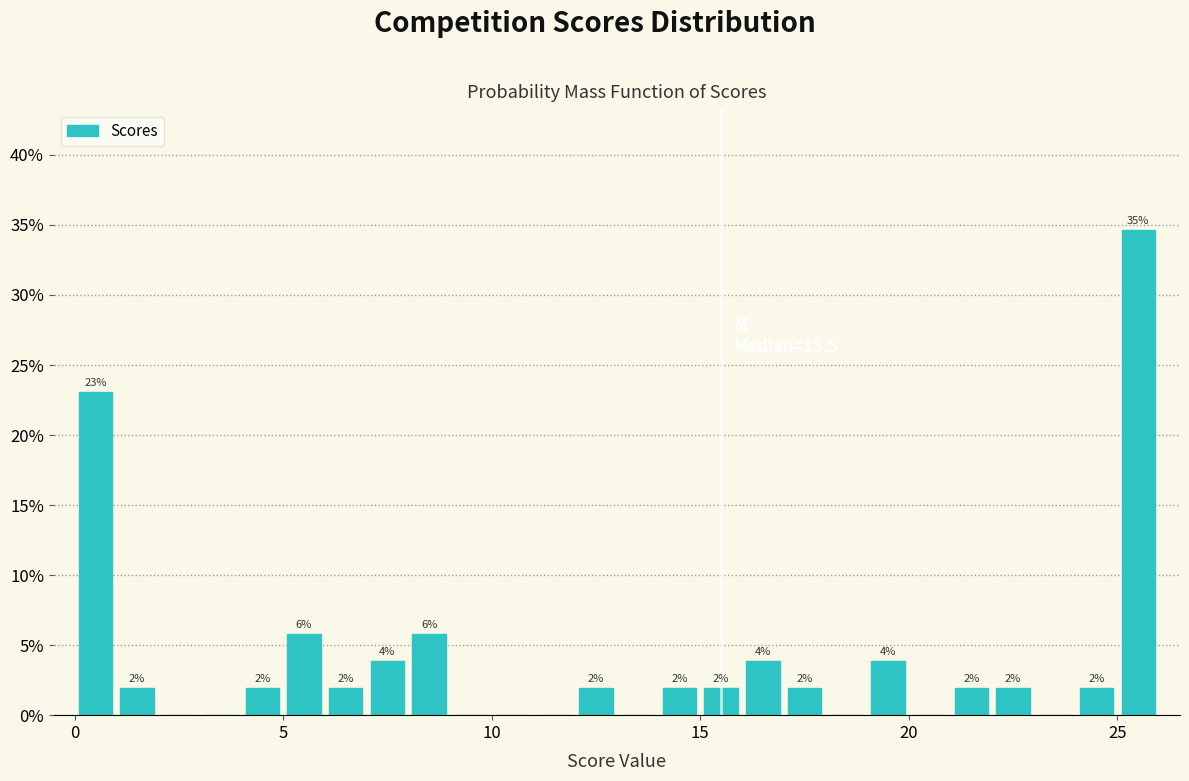

Read against the x-axis, roughly where is the centre of the tallest bar?

25.5